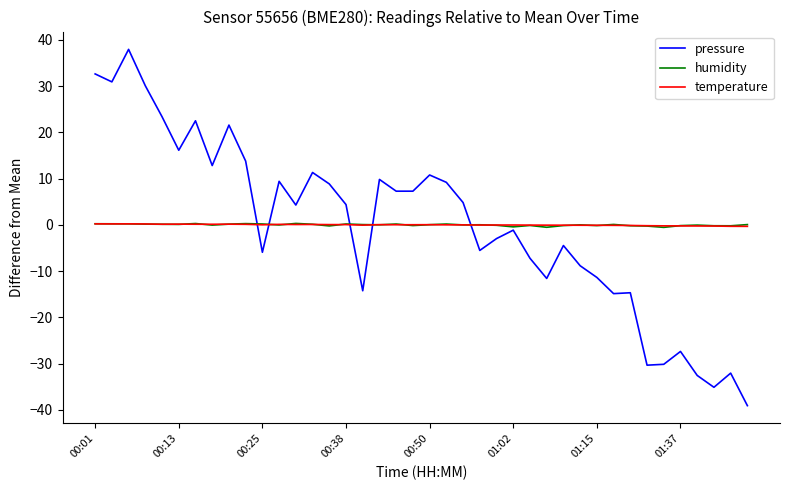

What is the difference between the maximum and minimum values in the temperature series?

0.5